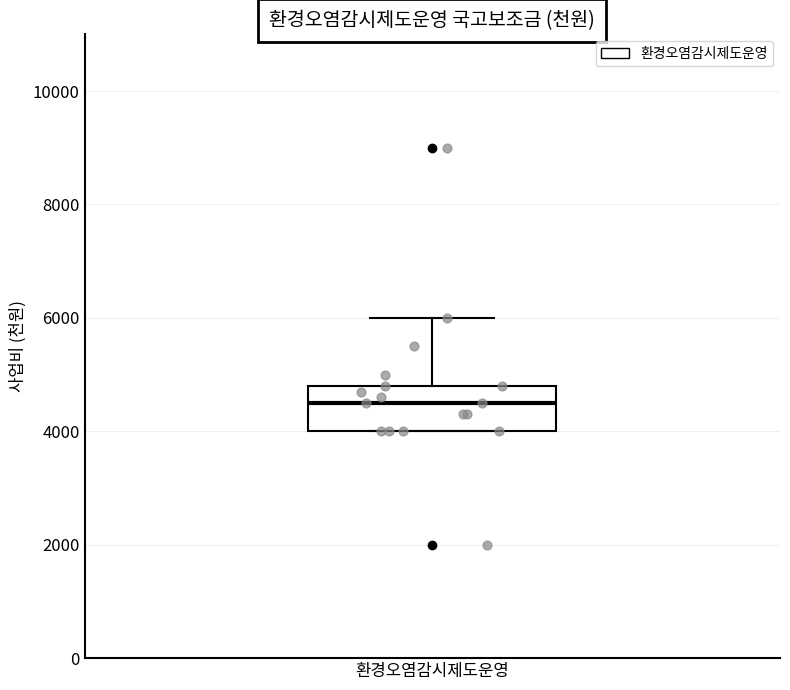

Transcribe this box plot: give where the median line is, the range the box spans, and where the two whiskers end, as read against the y-axis. The values are not printed on the chart, so give them approximately, as read against the axis.

median 4600, box 4000 to 4800, whiskers 4000 to 6000